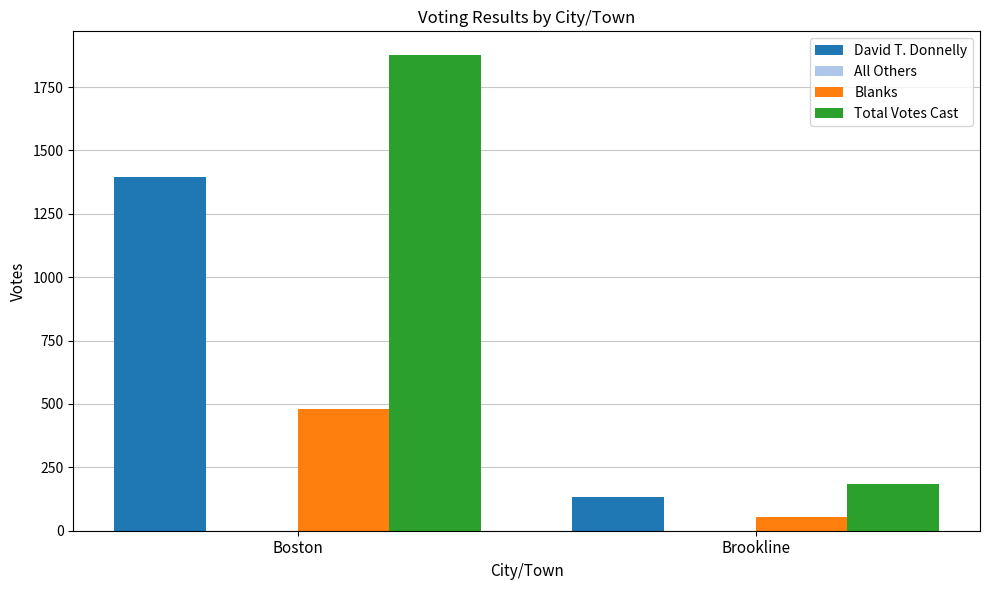

What is the sum of the David T. Donnelly values at Brookline and Boston?

1529